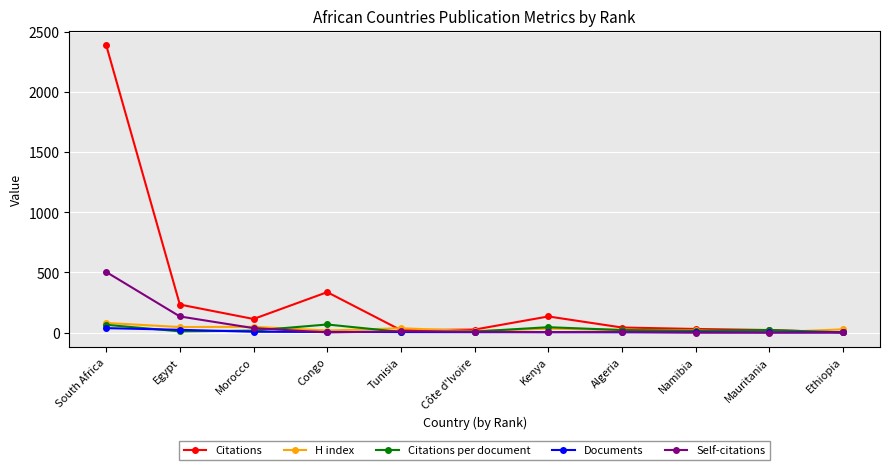

True or false: Citations per document has more than 0 points higher than both neighbors.

True